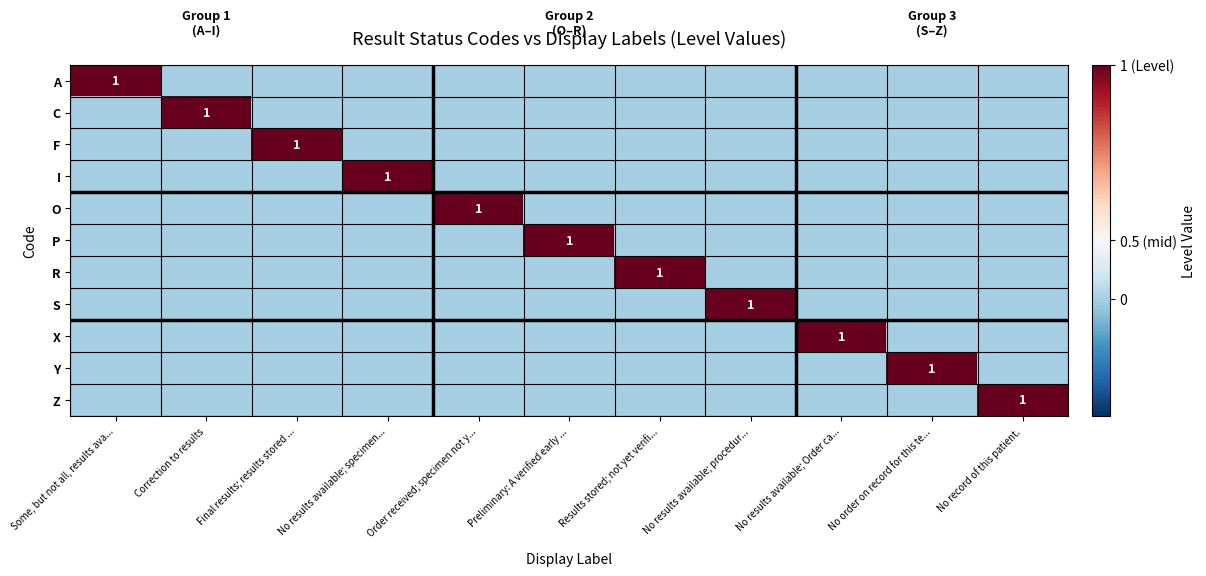

What is the total value across all series at Preliminary: A verified early ...?

1